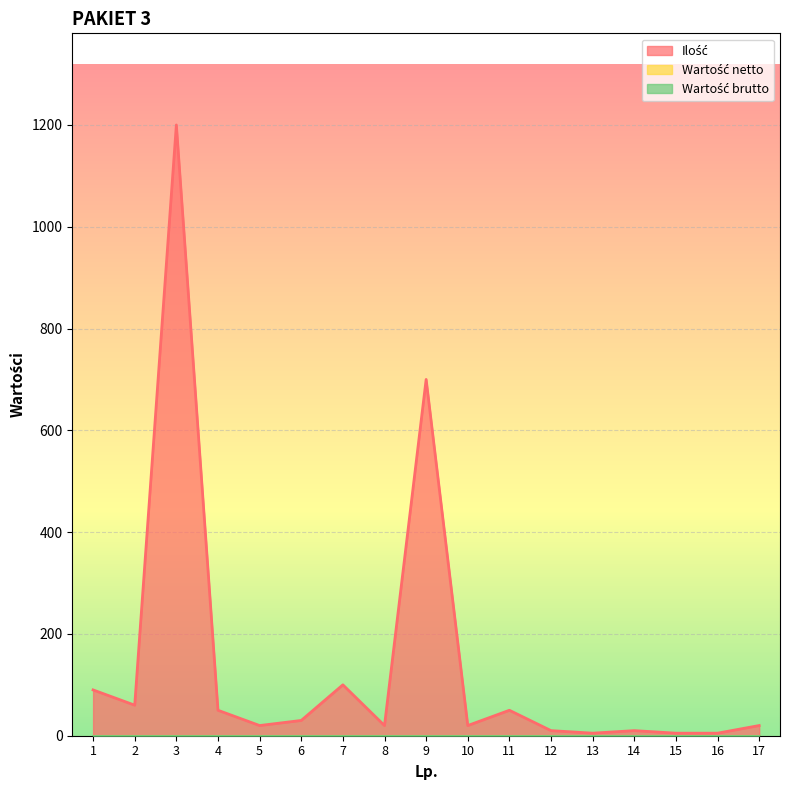

How many data points in Ilość are above 20?

8